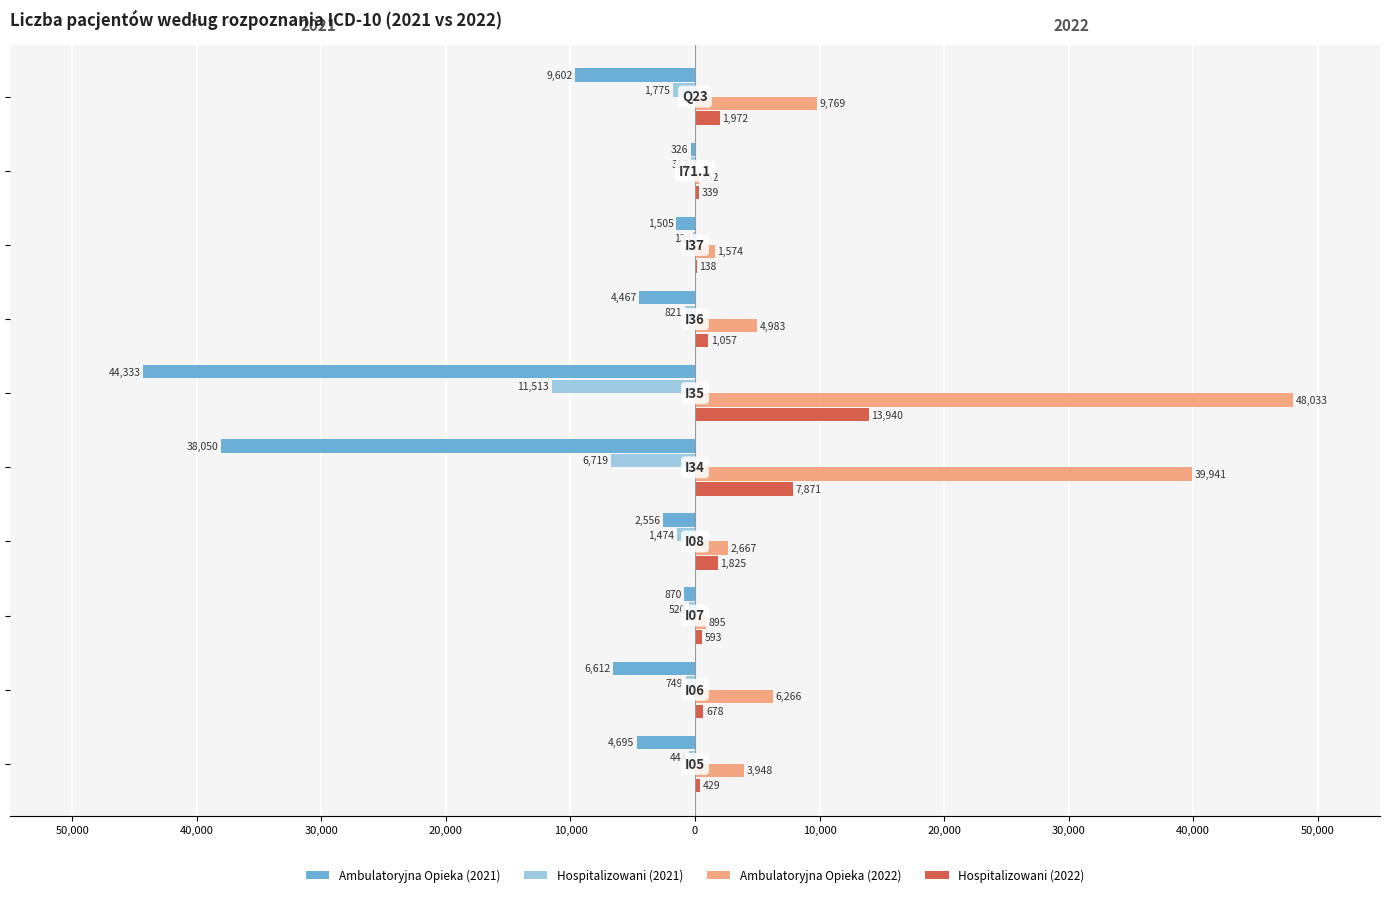

Reading right to left, transcribe all the data shown in this chart.

Ambulatoryjna Opieka (2021): -9602	-326	-1505	-4467	-44333	-38050	-2556	-870	-6612	-4695
Hospitalizowani (2021): -1775	-317	-133	-821	-11513	-6719	-1474	-520	-749	-444
Ambulatoryjna Opieka (2022): 9769	352	1574	4983	48033	39941	2667	895	6266	3948
Hospitalizowani (2022): 1972	339	138	1057	13940	7871	1825	593	678	429